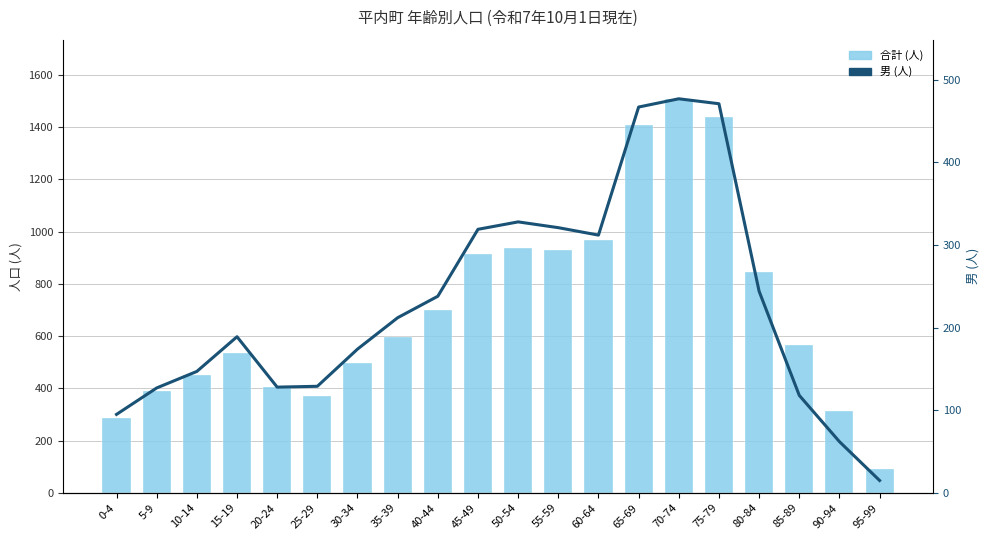

What is the highest value of the 男 (人) series?

477